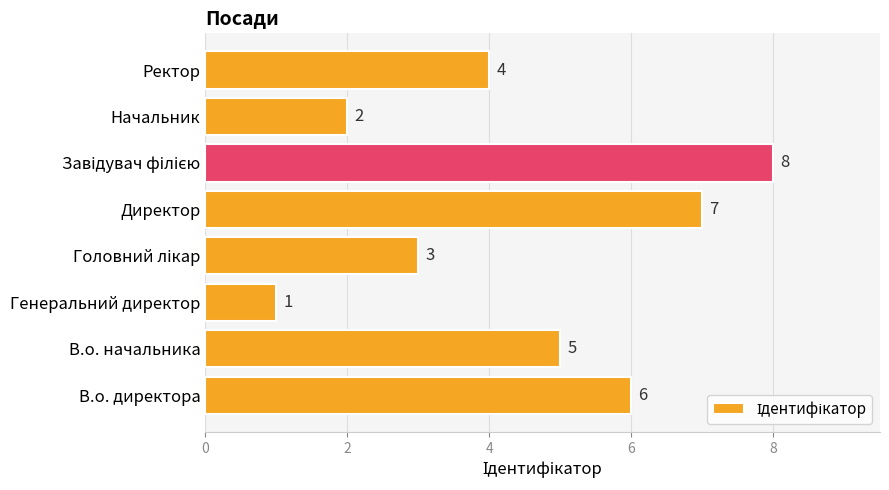

Between В.о. начальника and Директор, which is larger?

Директор